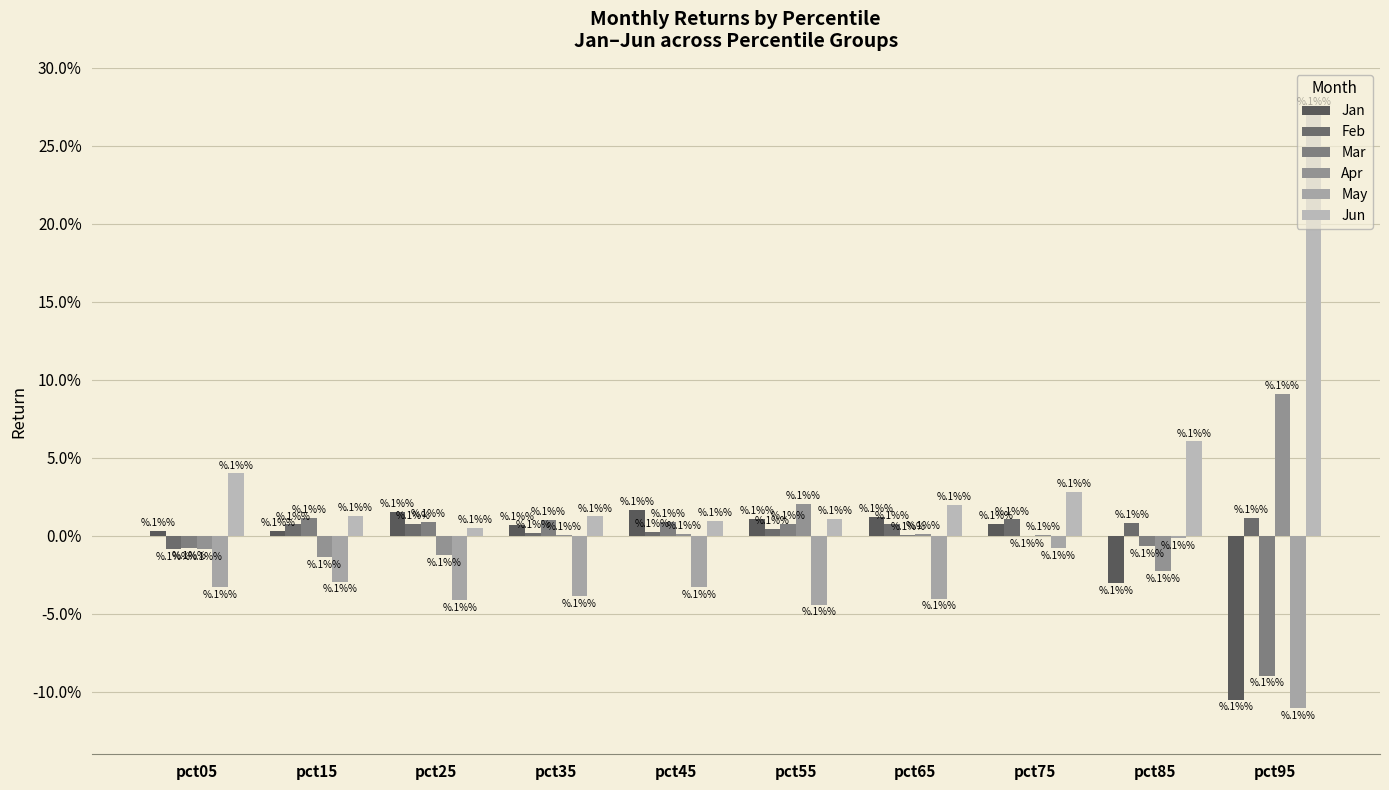

What is the highest value of the Jun series?

0.3